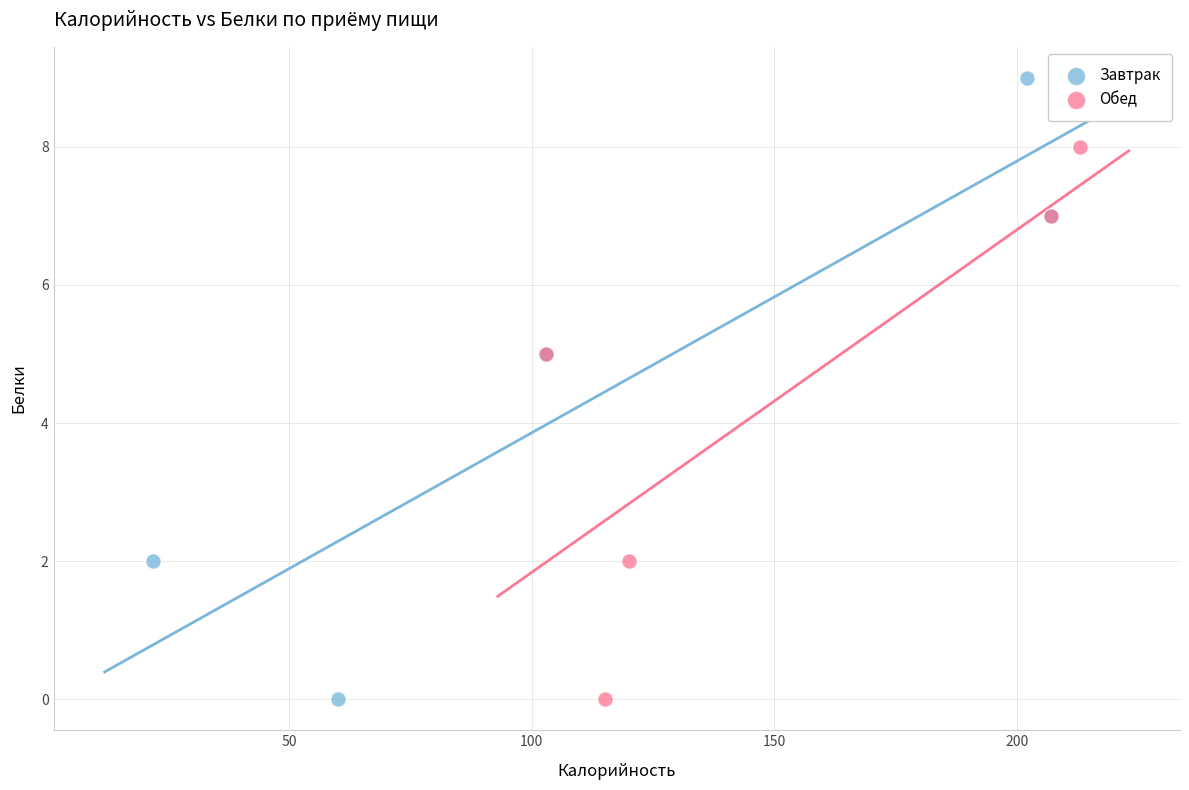

What are all the series names shown in the legend?

Завтрак, Обед